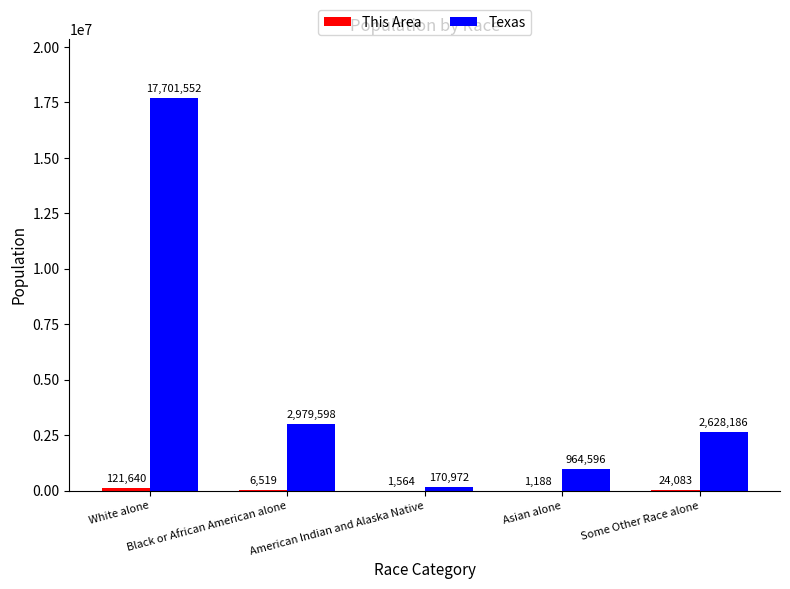

Does the chart contain stacked bars?

No